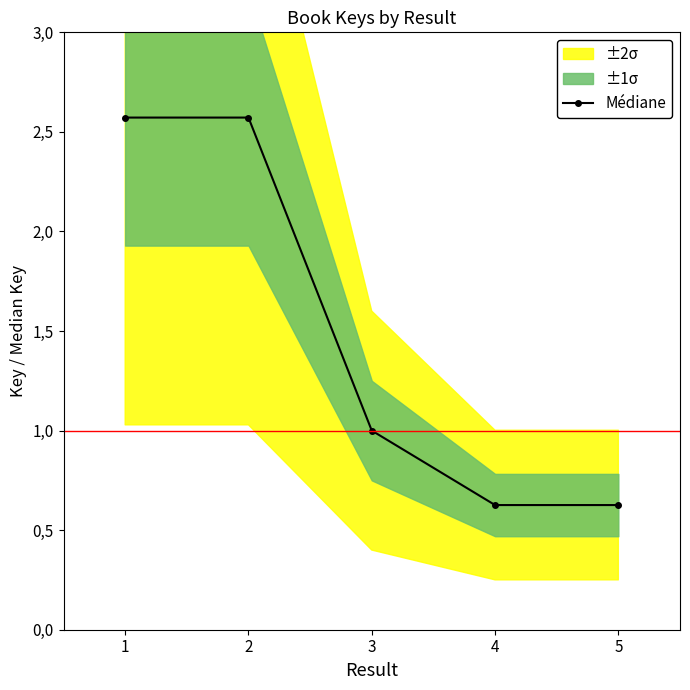

What is the sum of all values?

7.4